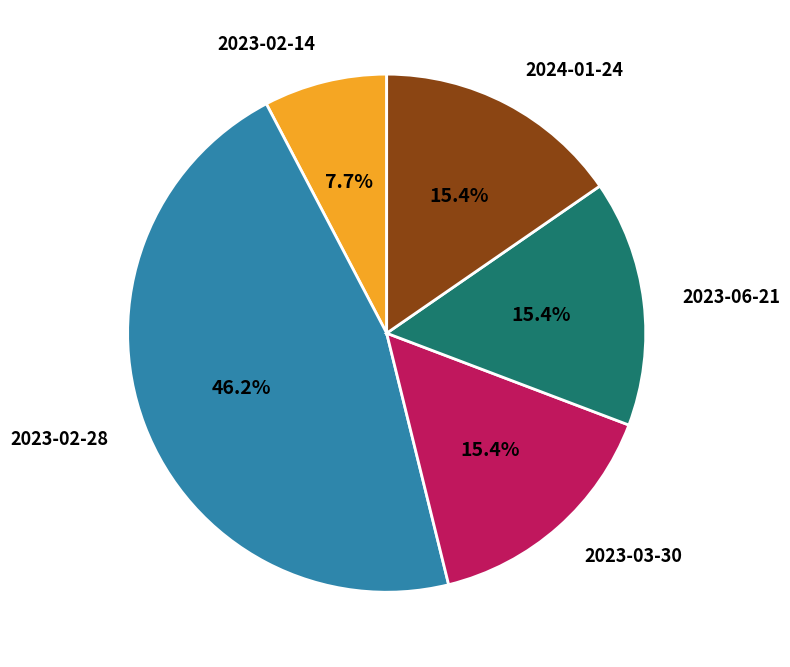

To the nearest percent, what portion does 2023-03-30 represent?

15%